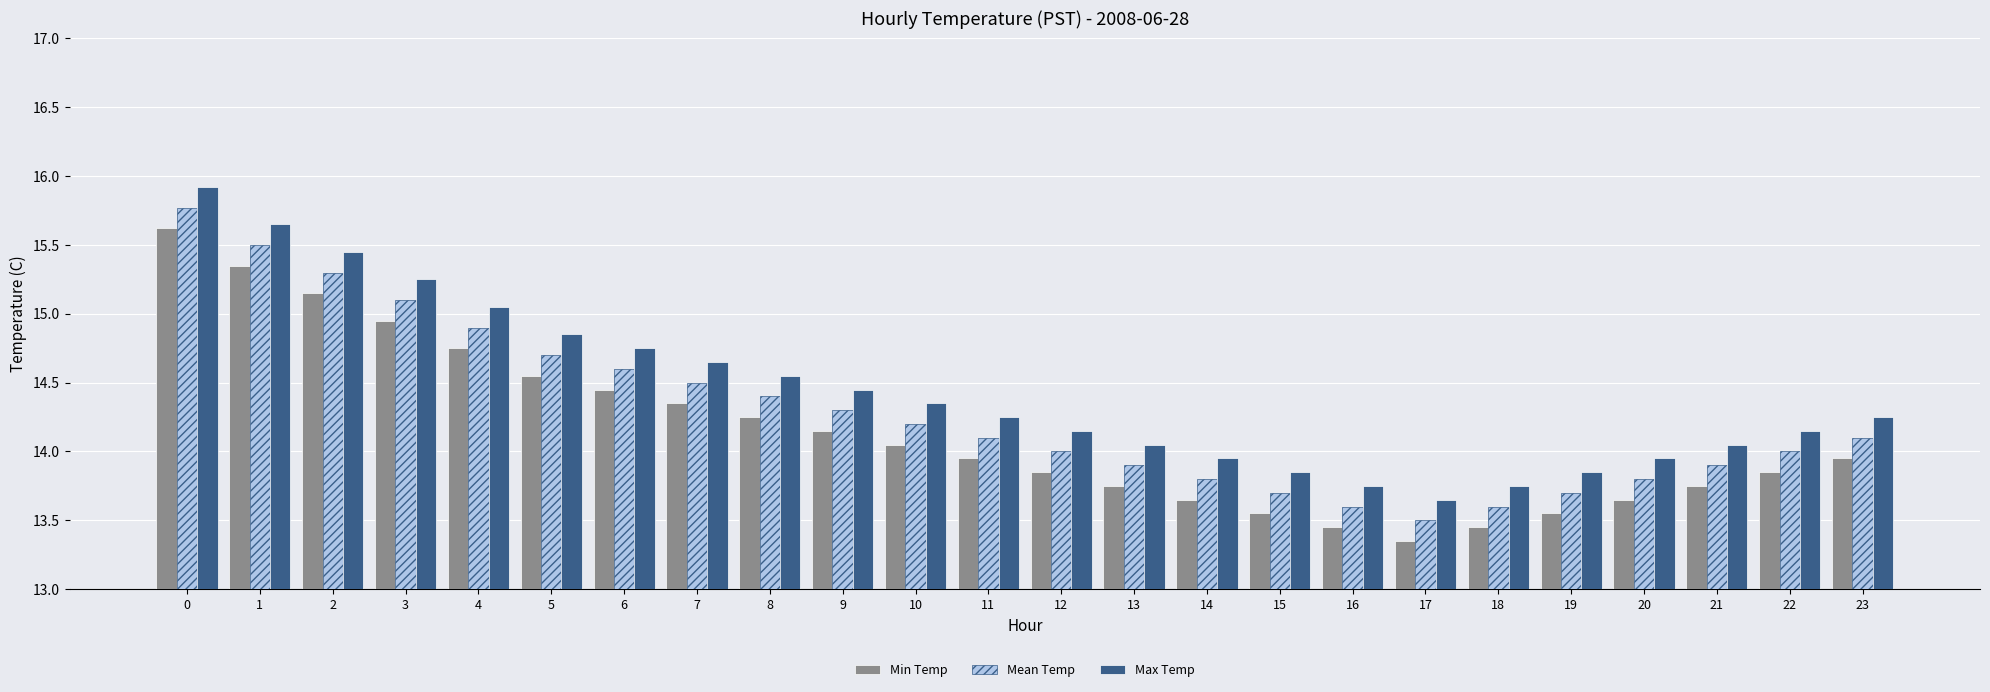

Rank the series by their maximum value, from lowest to highest.

Min Temp, Mean Temp, Max Temp